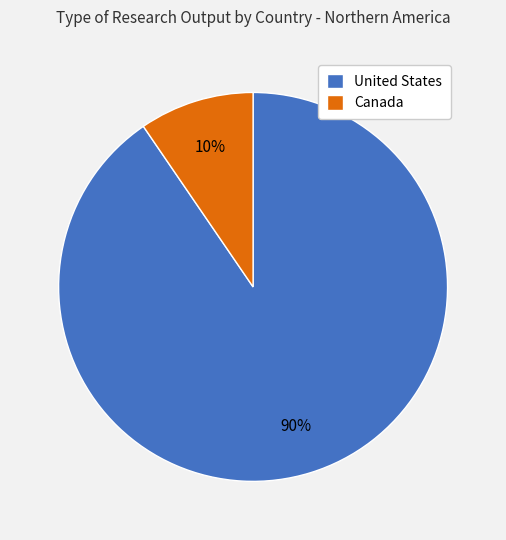

Which has a higher value, Canada or United States?

United States